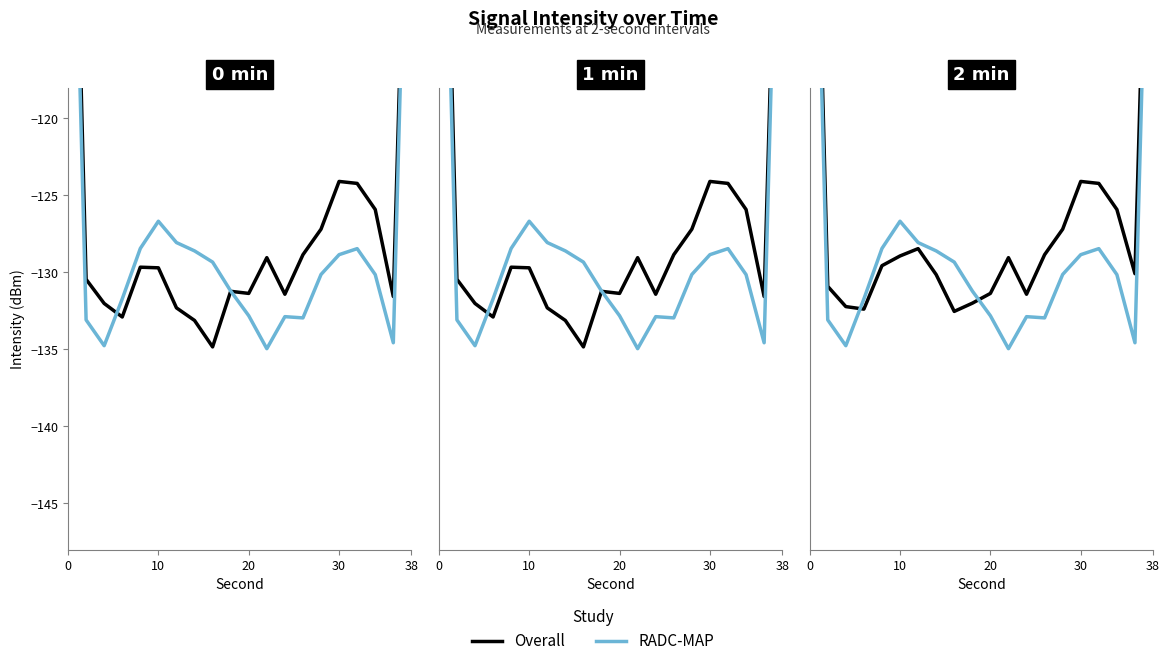

Is the value of RADC-MAP at 19 greater than the value of Overall at 17?

Yes